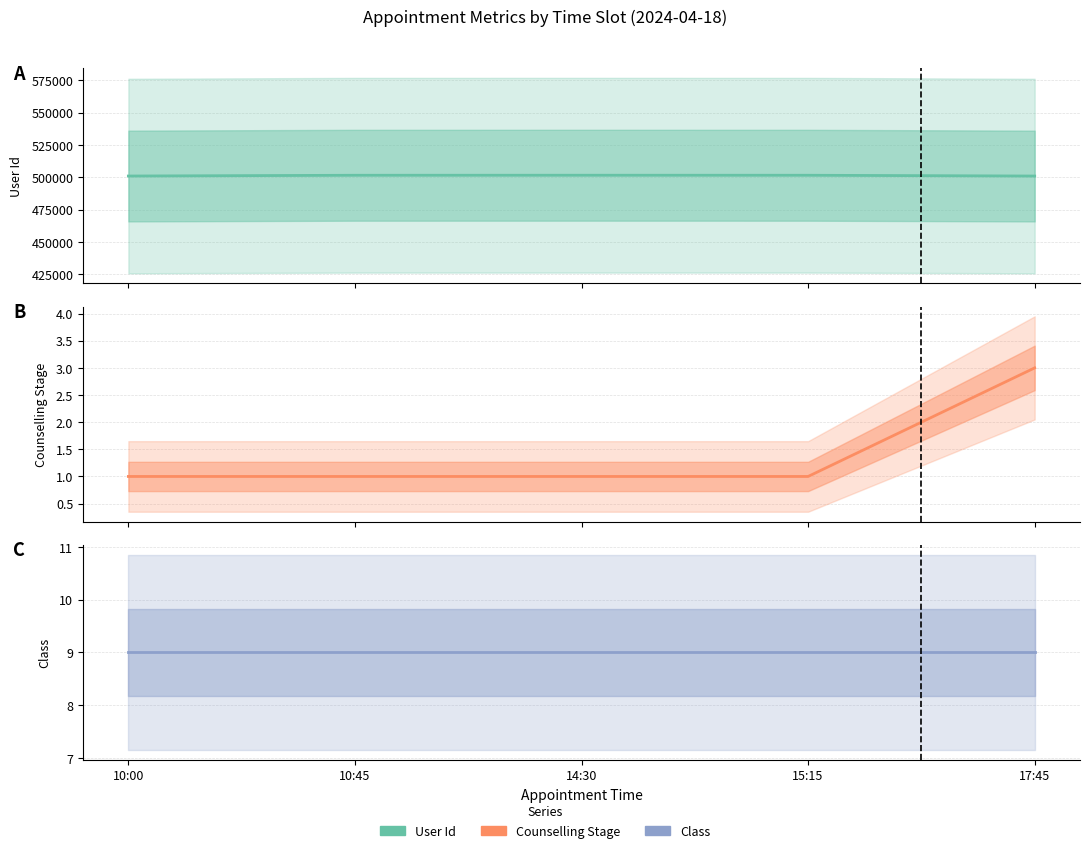

How many series are shown in this chart?

3